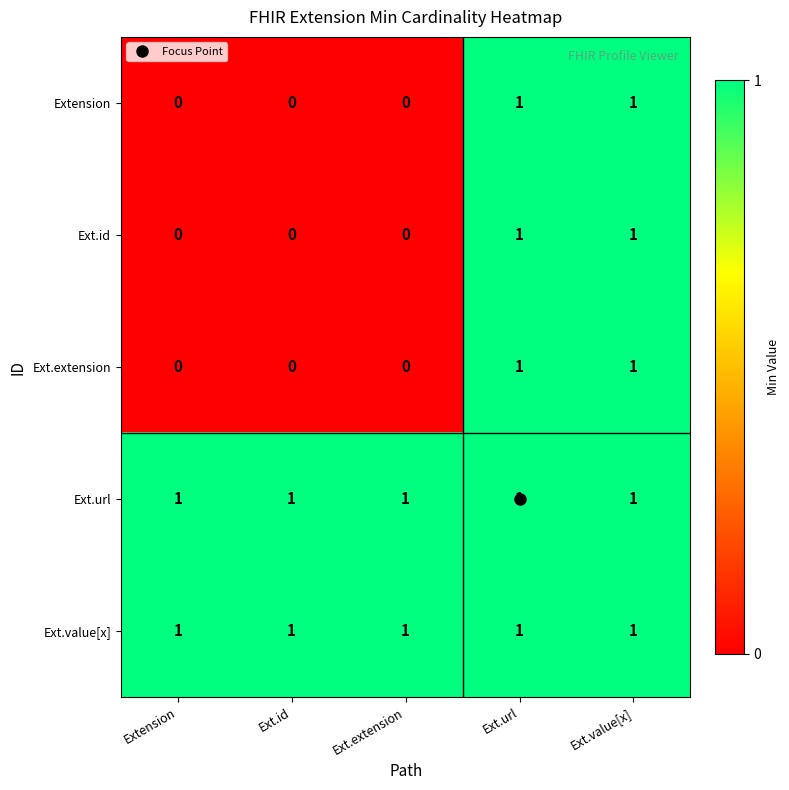

At how many categories does at least one series exceed 0?

5